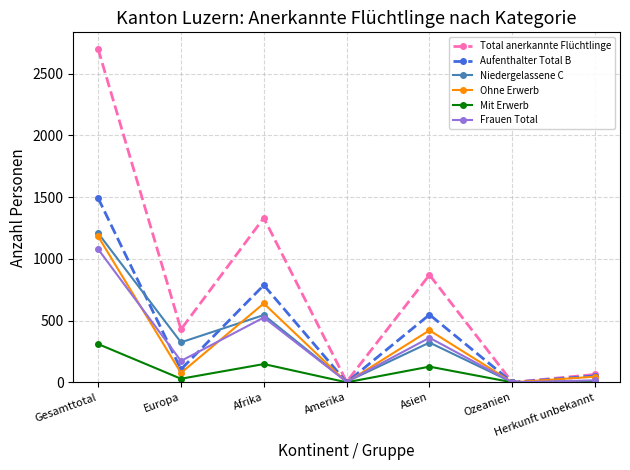

Which category has the highest value across all series?

Gesamttotal